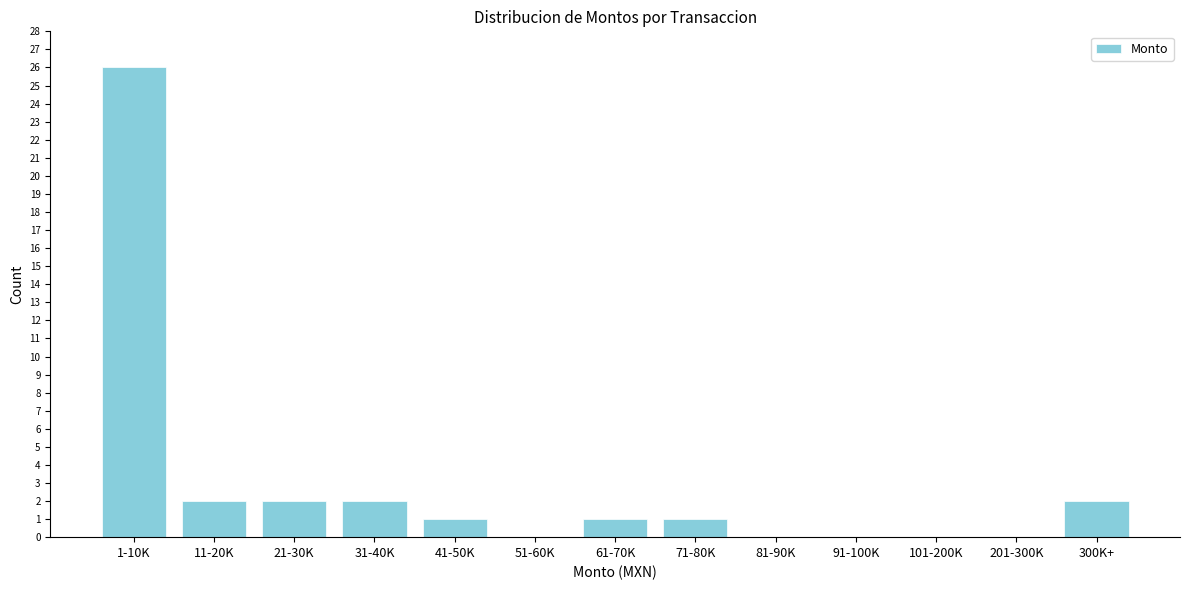

Reading left to right, what are all the values shown in this chart?

1-10K=26	11-20K=2	21-30K=2	31-40K=2	41-50K=1	51-60K=0	61-70K=1	71-80K=1	81-90K=0	91-100K=0	101-200K=0	201-300K=0	300K+=2